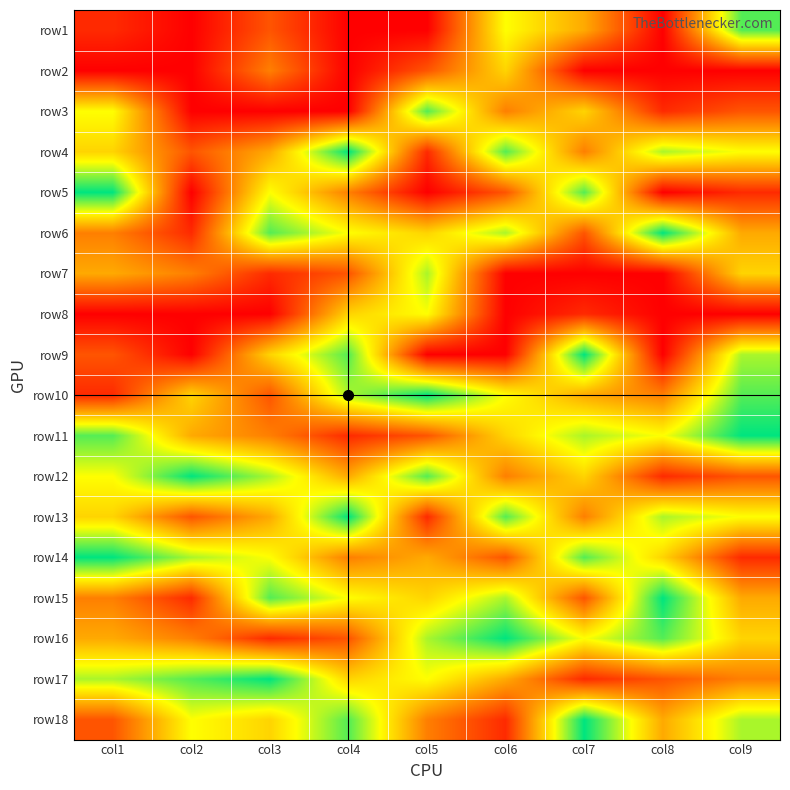

Reading left to right, extract all data points from this chart.

row1: col1=1	col2=0	col3=2	col4=0	col5=0	col6=6	col7=4	col8=0	col9=8
row2: col1=0	col2=0	col3=3	col4=0	col5=2	col6=5	col7=0	col8=0	col9=0
row3: col1=6	col2=0	col3=0	col4=0	col5=8	col6=3	col7=5	col8=1	col9=2
row4: col1=5	col2=2	col3=4	col4=9	col5=1	col6=8	col7=3	col8=7	col9=6
row5: col1=9	col2=0	col3=6	col4=3	col5=0	col6=2	col7=8	col8=0	col9=1
row6: col1=3	col2=1	col3=8	col4=6	col5=5	col6=7	col7=2	col8=9	col9=4
row7: col1=4	col2=3	col3=1	col4=2	col5=7	col6=0	col7=0	col8=0	col9=5
row8: col1=0	col2=0	col3=0	col4=5	col5=6	col6=0	col7=1	col8=0	col9=0
row9: col1=2	col2=0	col3=5	col4=8	col5=0	col6=0	col7=9	col8=0	col9=7
row10: col1=1	col2=5	col3=2	col4=7	col5=9	col6=6	col7=4	col8=3	col9=8
row11: col1=8	col2=4	col3=3	col4=1	col5=2	col6=5	col7=7	col8=6	col9=9
row12: col1=6	col2=9	col3=7	col4=4	col5=8	col6=3	col7=5	col8=1	col9=2
row13: col1=5	col2=2	col3=4	col4=9	col5=1	col6=8	col7=3	col8=7	col9=6
row14: col1=9	col2=7	col3=6	col4=3	col5=4	col6=2	col7=8	col8=5	col9=1
row15: col1=3	col2=1	col3=8	col4=6	col5=5	col6=7	col7=2	col8=9	col9=4
row16: col1=4	col2=3	col3=1	col4=2	col5=7	col6=9	col7=6	col8=8	col9=5
row17: col1=7	col2=8	col3=9	col4=5	col5=6	col6=4	col7=1	col8=2	col9=3
row18: col1=2	col2=6	col3=5	col4=8	col5=3	col6=1	col7=9	col8=4	col9=7